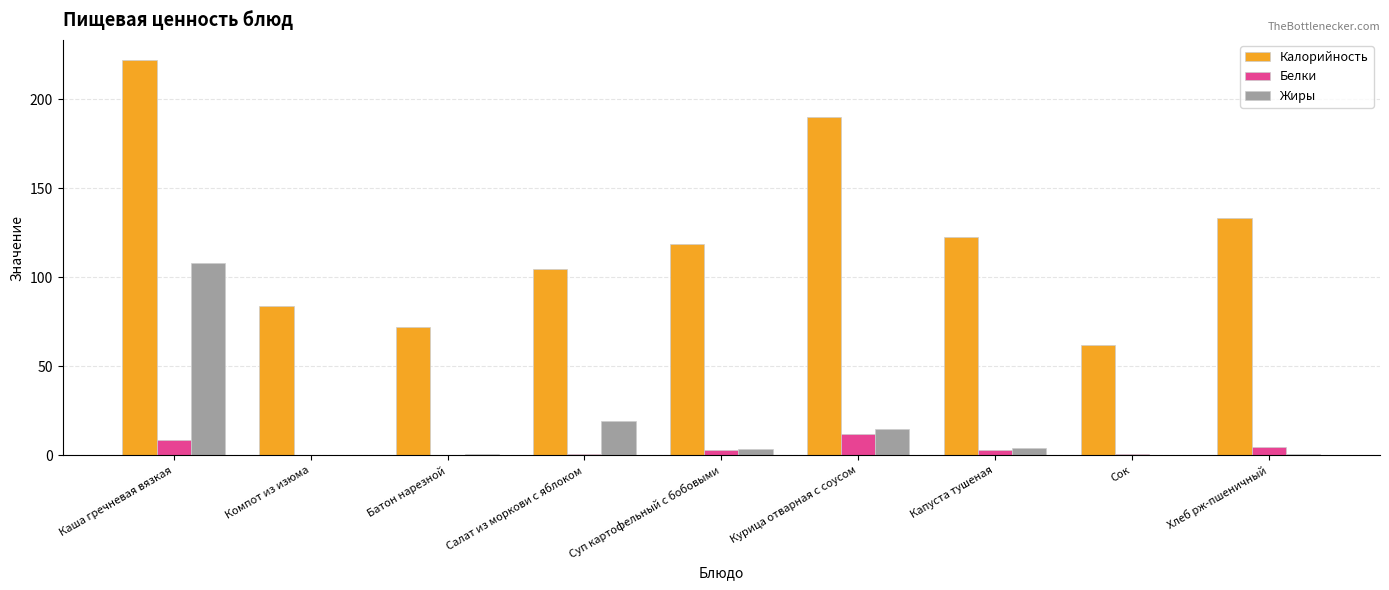

The value of Жиры at Сок is -55.3. True or false?

False